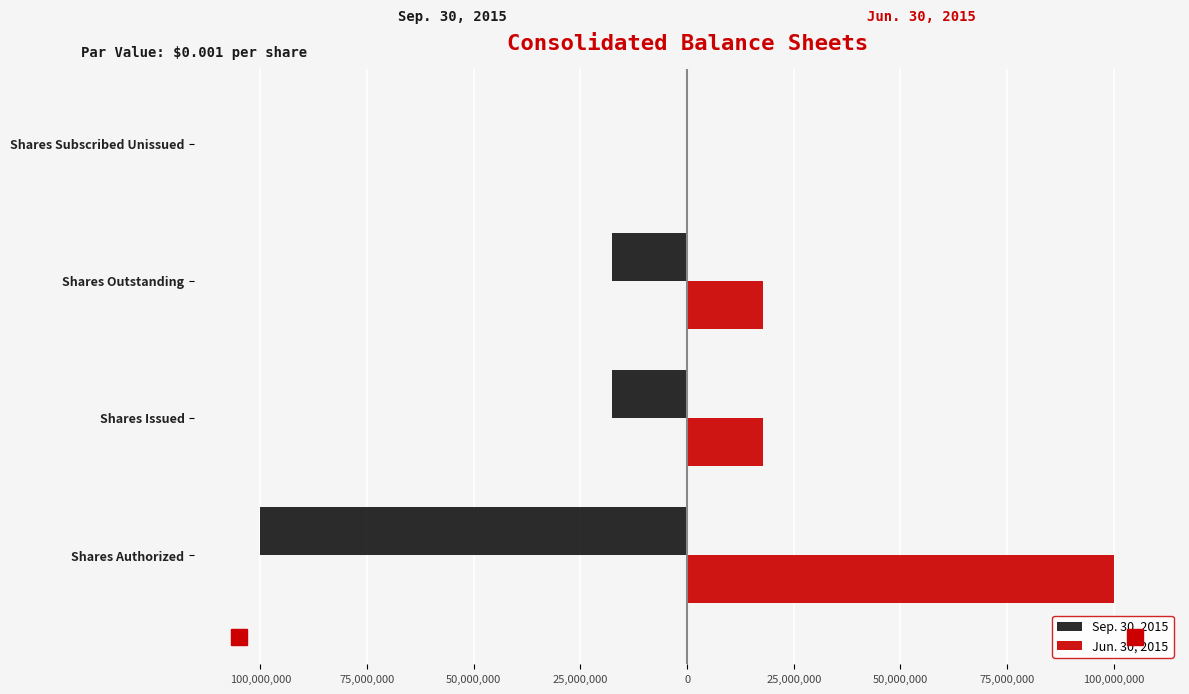

How many Jun. 30, 2015 values are between 17666647 and 100000000?

3